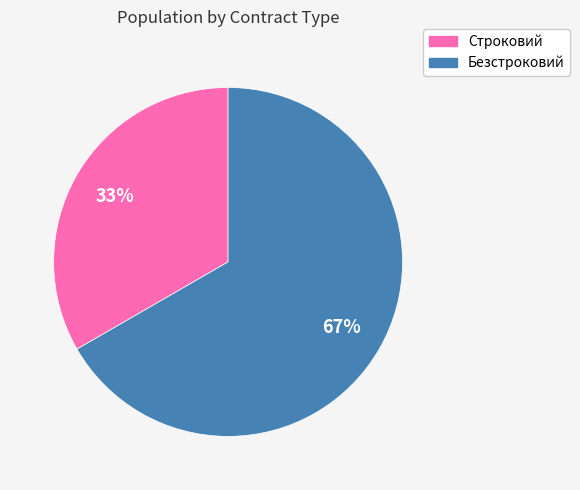

Does any single category account for the majority?

Yes